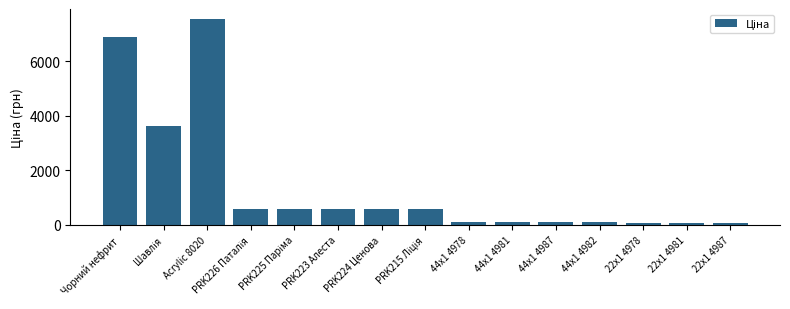

Count the number of data series in this chart.

1